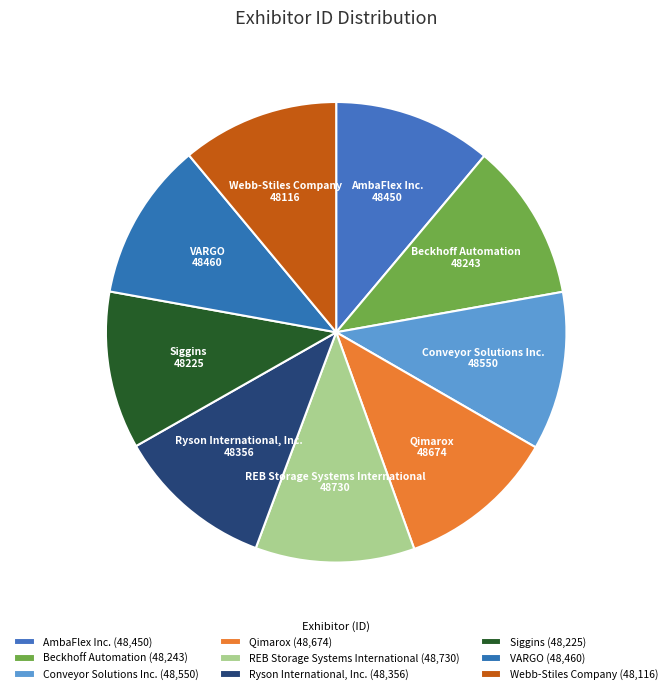

What percentage is the VARGO slice, to the nearest percent?

11%